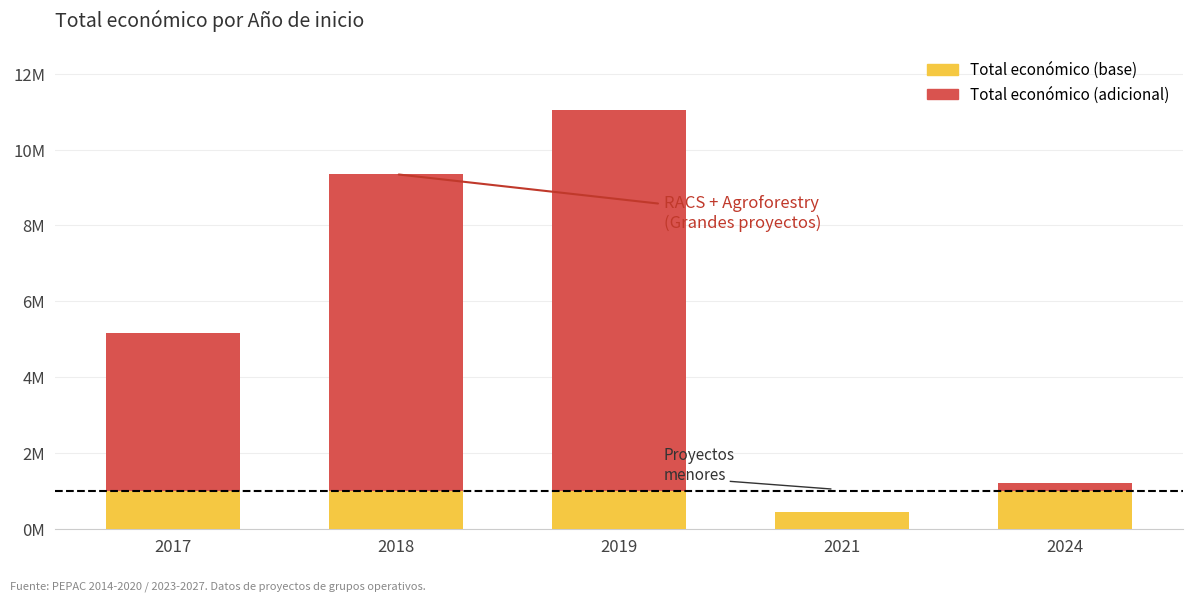

Are the bars grouped side by side (vs. stacked)?

No